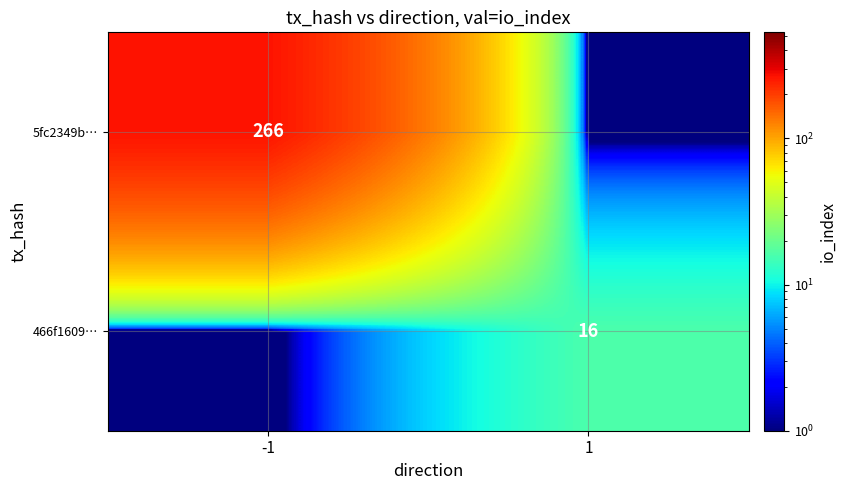

Is the value of 5fc2349b… at -1 greater than the value of 466f1609… at 1?

Yes